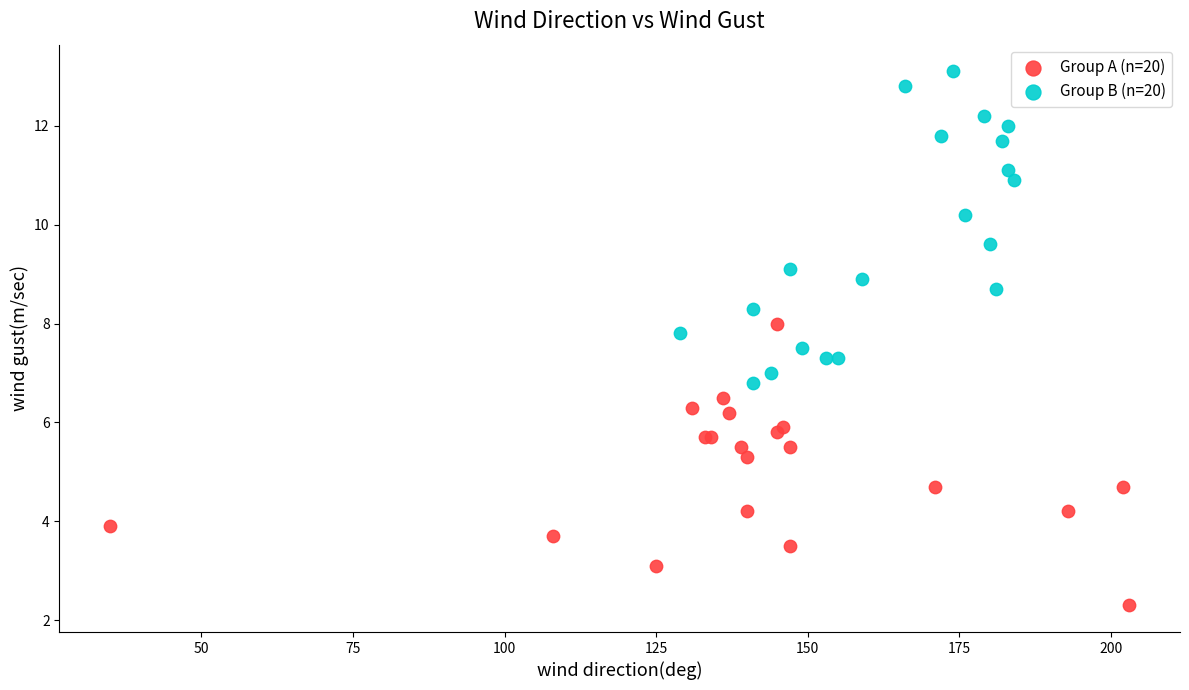

Which series has the largest Y range (max minus min)?

Group B (n=20)